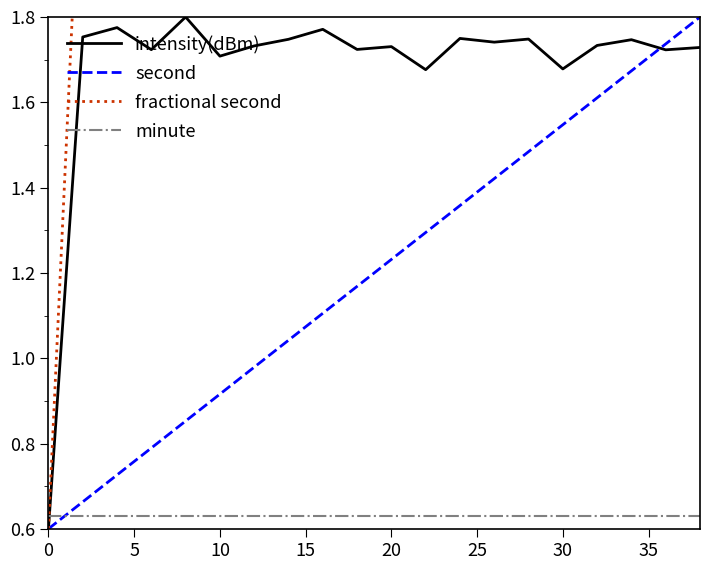

Which series ends up on top after the final intersection of minute and second?

second